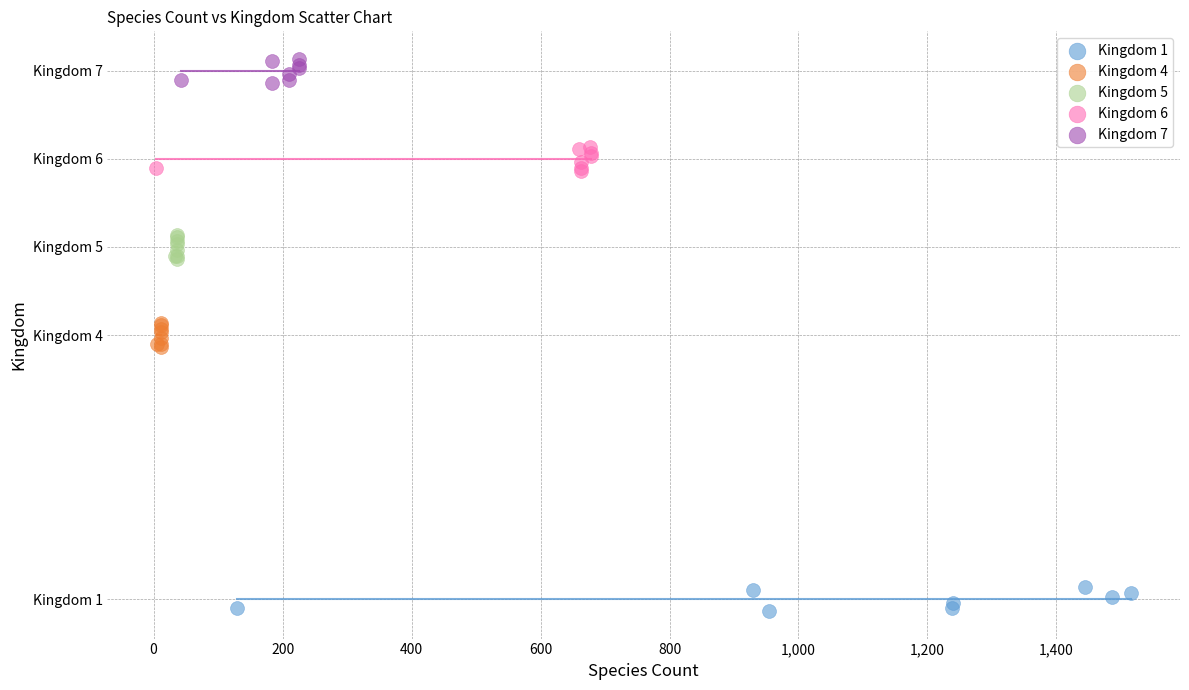

What are all the series names shown in the legend?

Kingdom 1, Kingdom 4, Kingdom 5, Kingdom 6, Kingdom 7